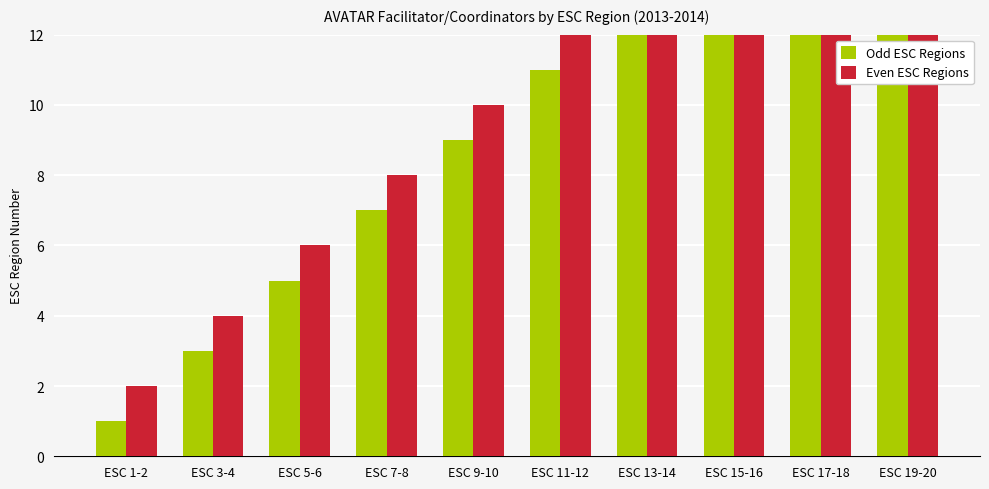

What is the average value of the Odd ESC Regions series?

10